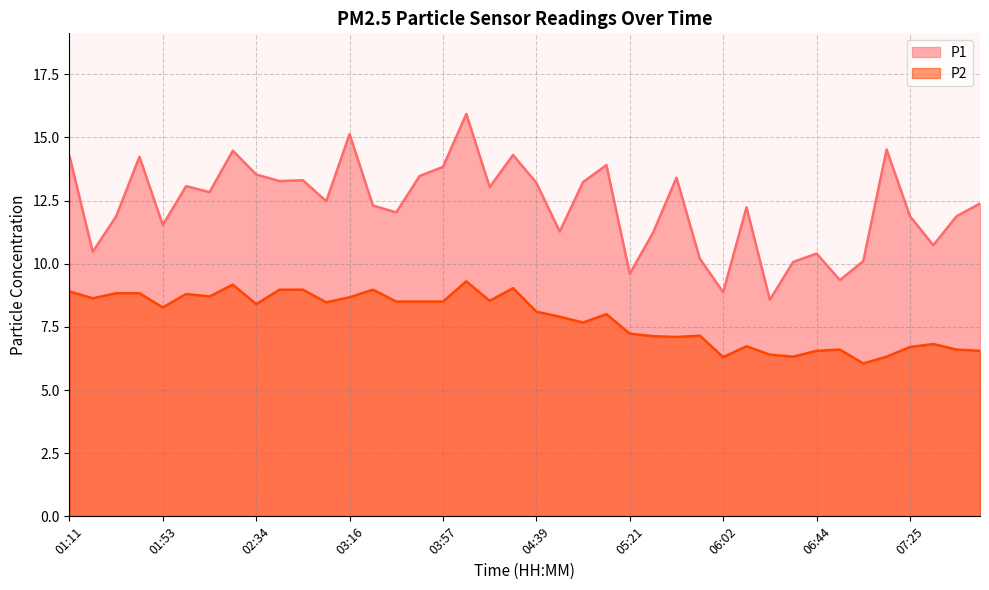

What is the sum of all P2 values?

313.2